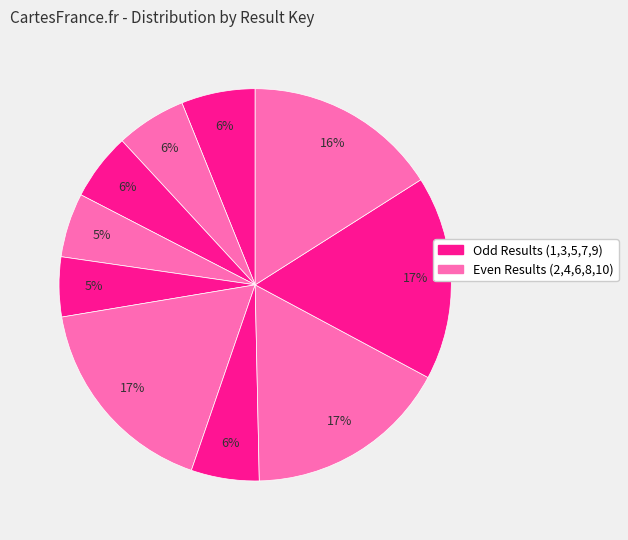

How many slices are in this pie chart?

10